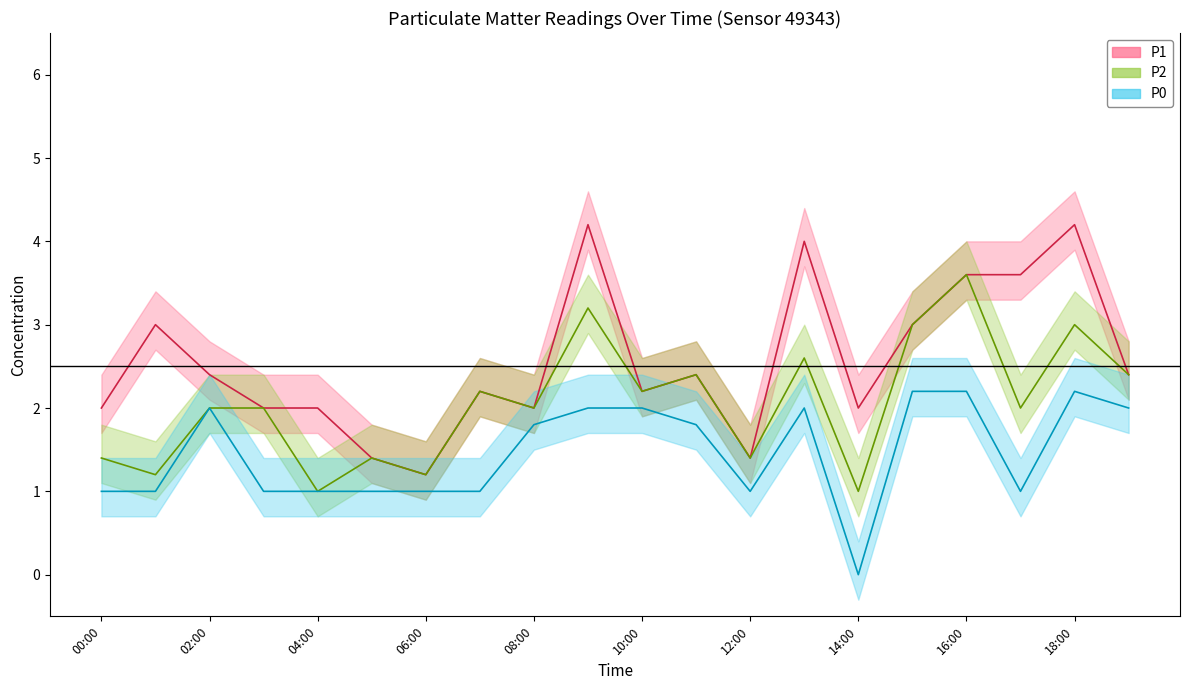

List the labels in order of P2 value, smallest first.

04:00, 14:00, 01:00, 06:00, 00:00, 05:00, 12:00, 02:00, 03:00, 08:00, 17:00, 07:00, 10:00, 11:00, 19:00, 13:00, 15:00, 18:00, 09:00, 16:00